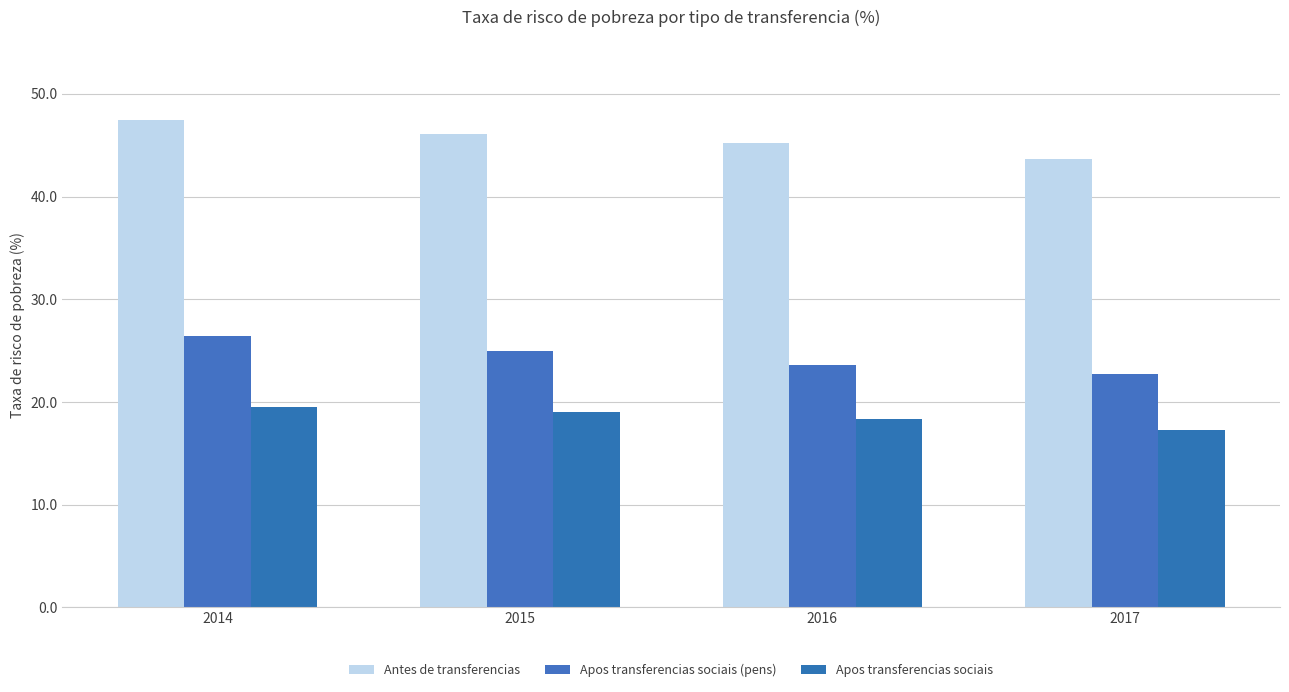

Reading right to left, list all the values displayed in this chart.

Antes de transferencias: 43.7	45.2	46.1	47.5
Apos transferencias sociais (pens): 22.7	23.6	25.0	26.4
Apos transferencias sociais: 17.3	18.3	19.0	19.5